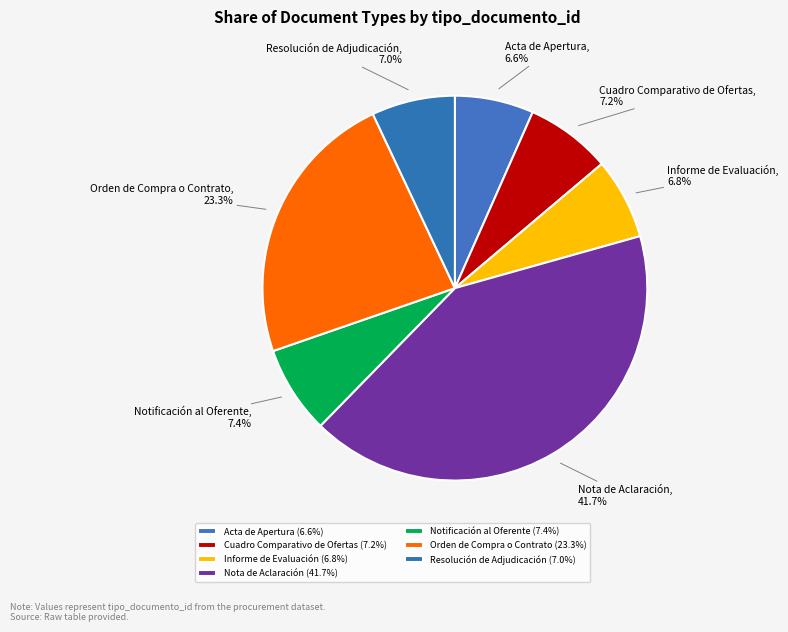

What is the ratio of the value at Cuadro Comparativo de Ofertas to the value at Acta de Apertura?

1.1